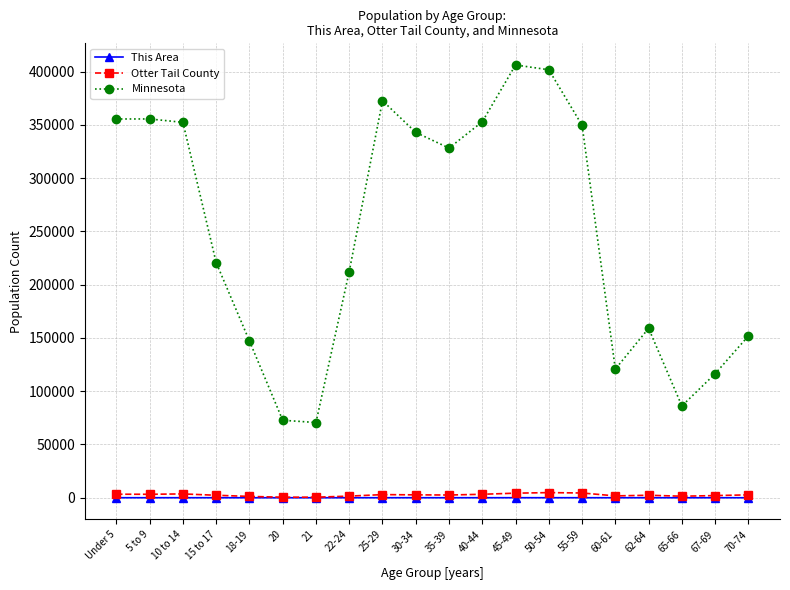

At which label does Otter Tail County first exceed 2709?

Under 5